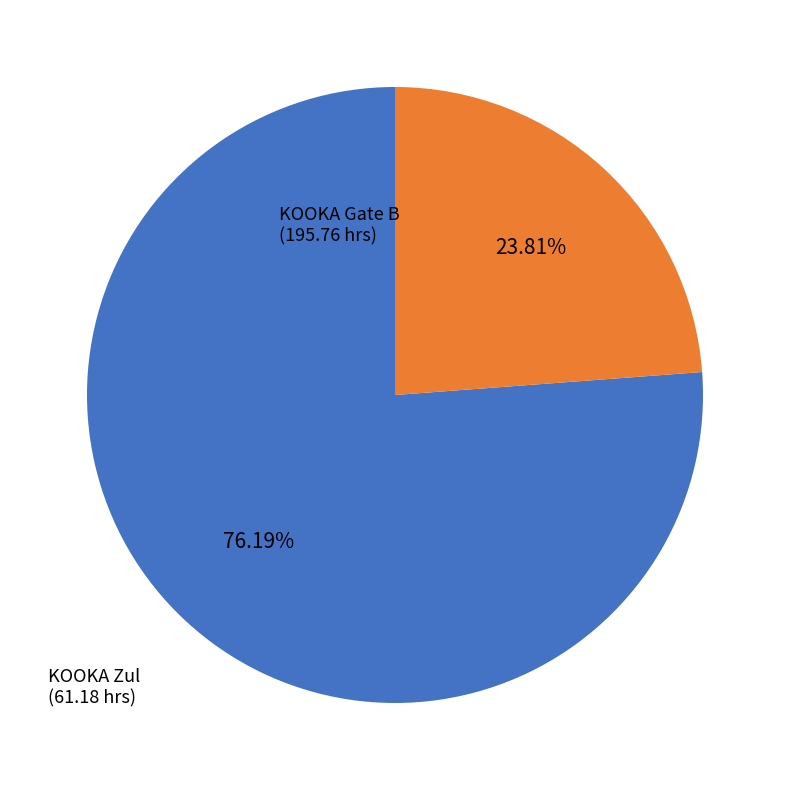

Approximately how many times larger is the value at KOOKA Zul compared to KOOKA Gate B?

0.3